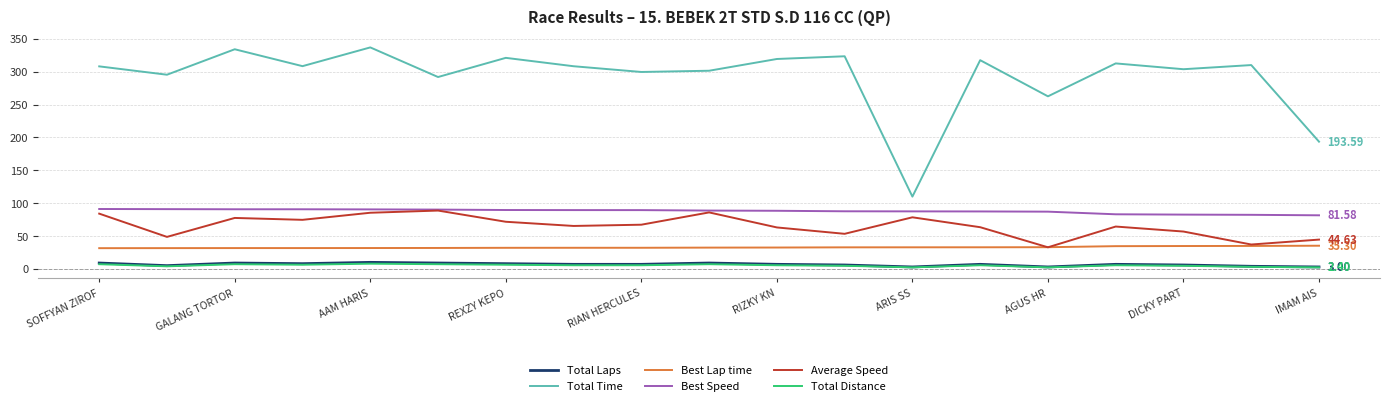

True or false: Total Distance and Average Speed cross at least once.

False